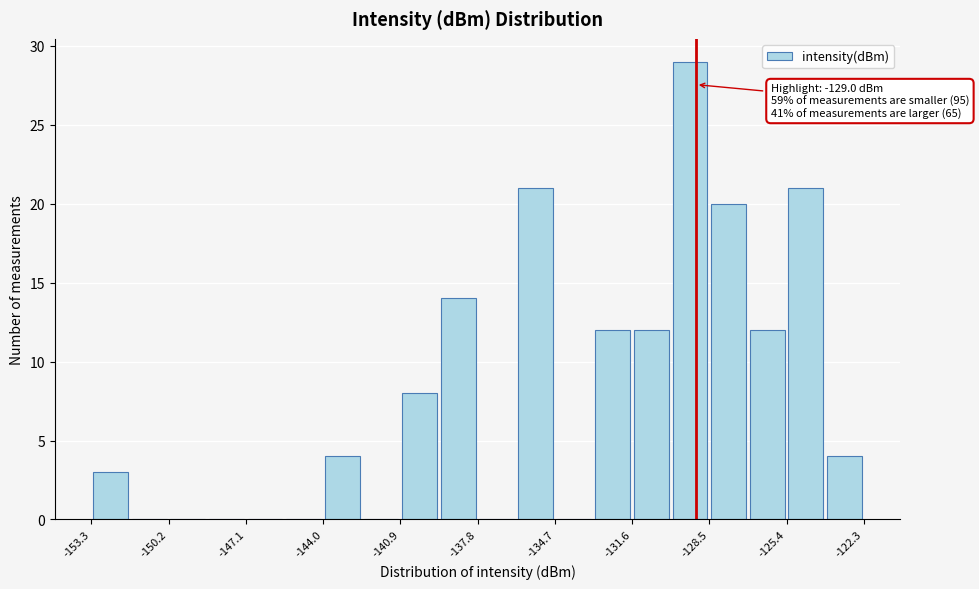

Around what value on the x-axis is the tallest bar? Give the approximate position of its centre, as read against the axis.

-129.0